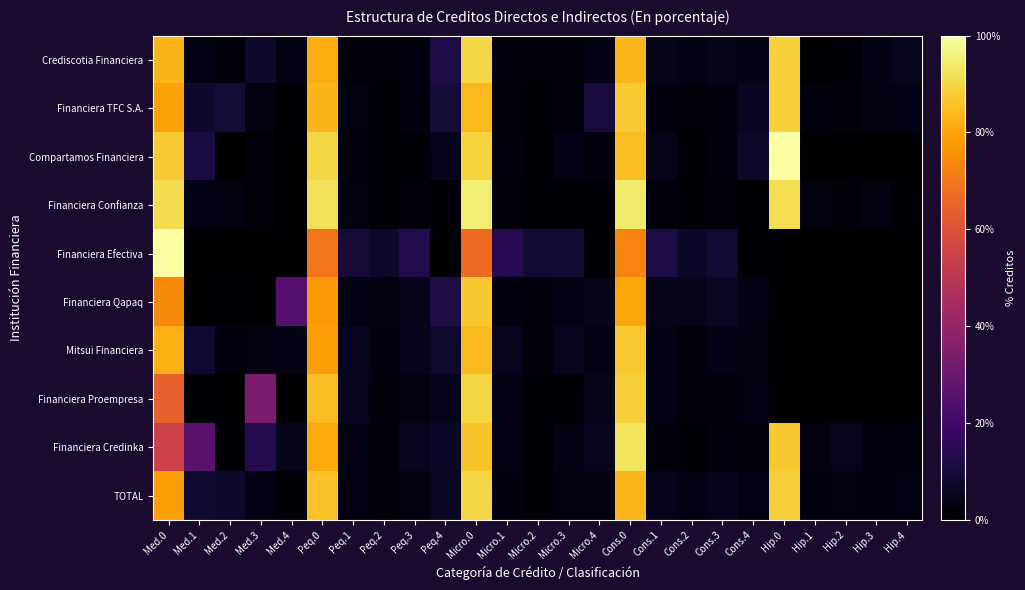

Which has a higher value, Hip.2 or Hip.1?

Hip.2